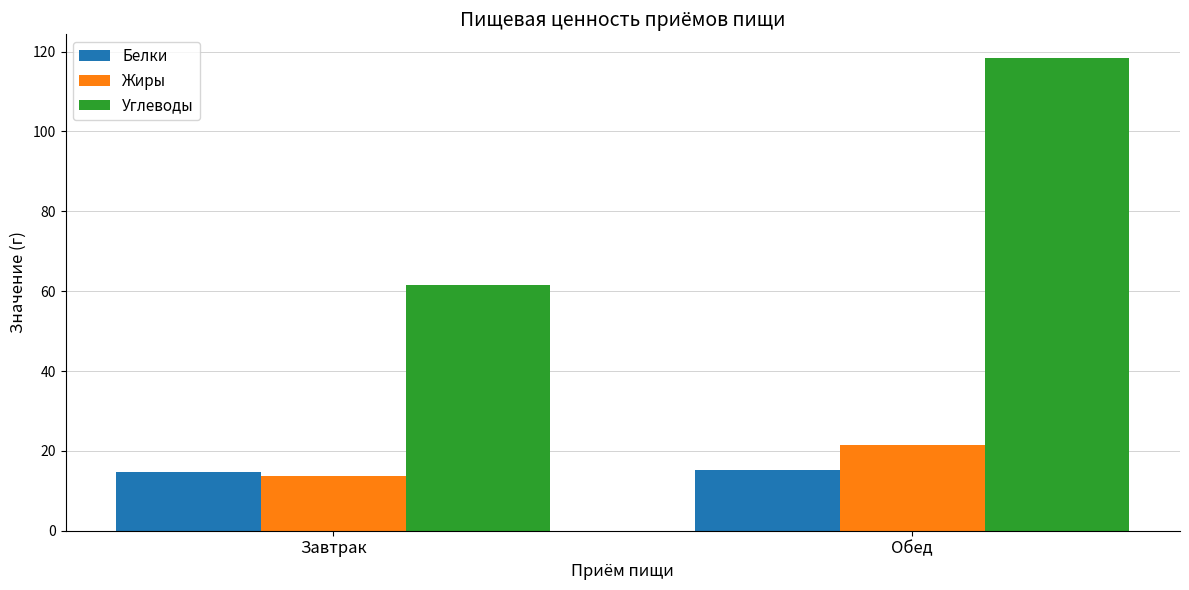

At Обед, list the series in order from smallest to largest.

Белки, Жиры, Углеводы